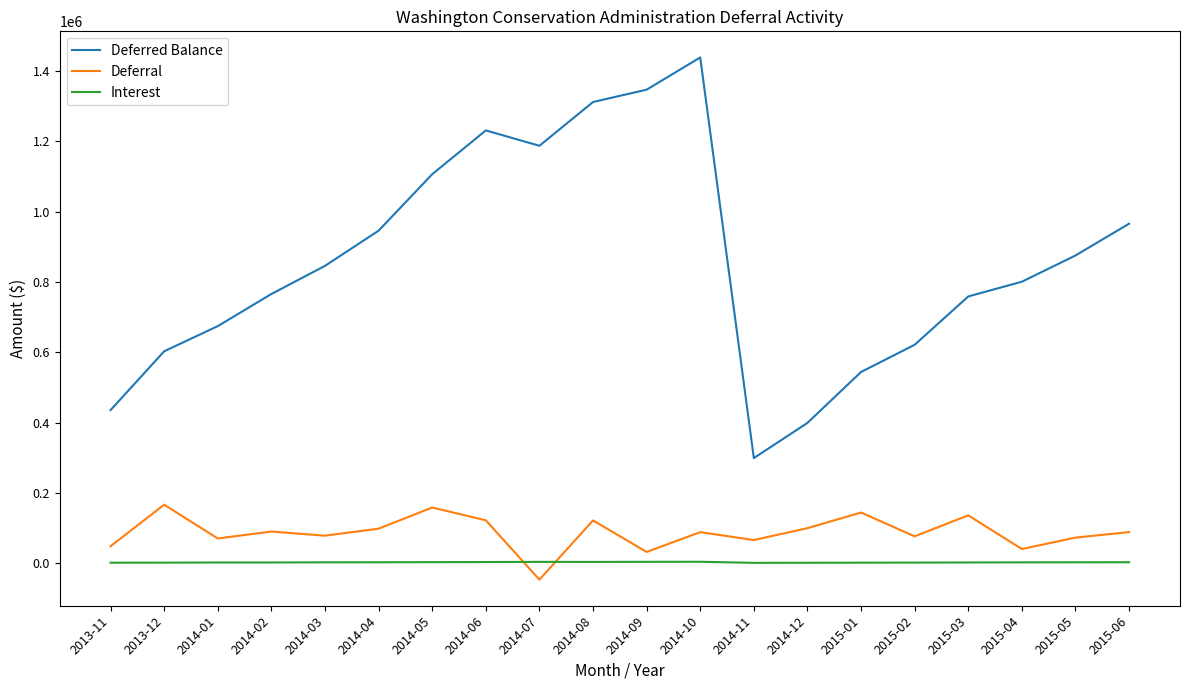

True or false: Deferred Balance and Interest intersect in this chart.

False